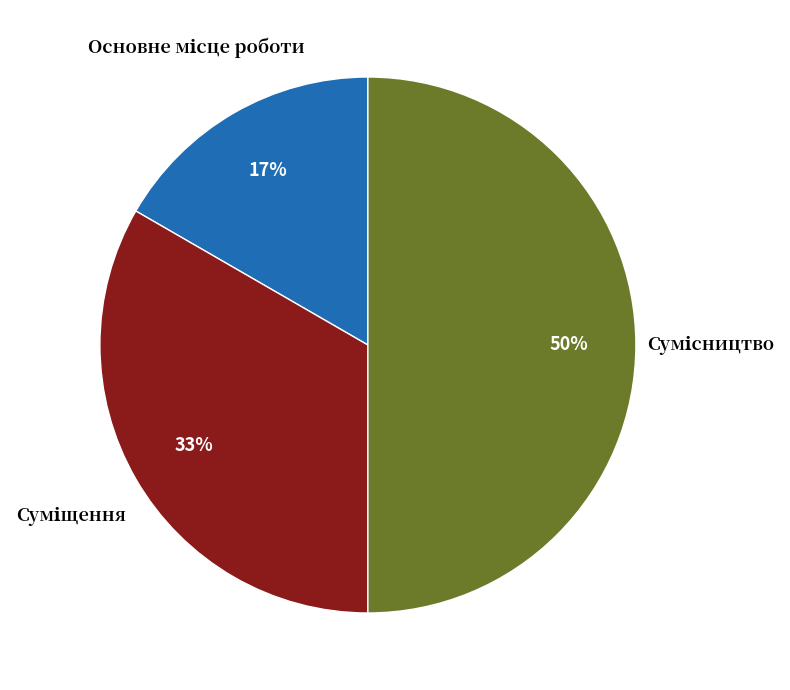

To the nearest percent, what is the average slice percentage?

33%